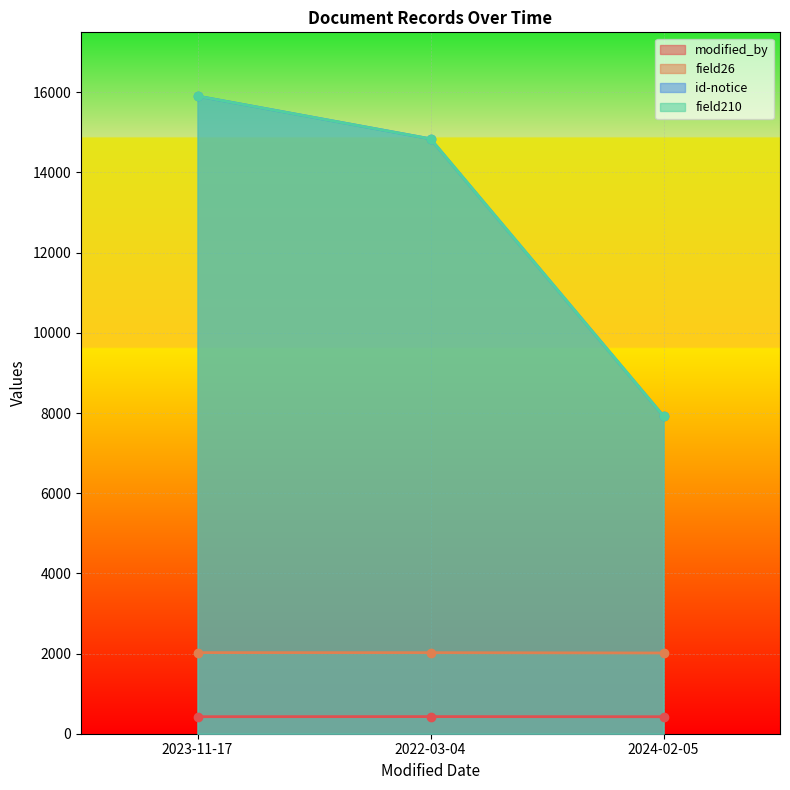

How many lines are shown in the chart?

4